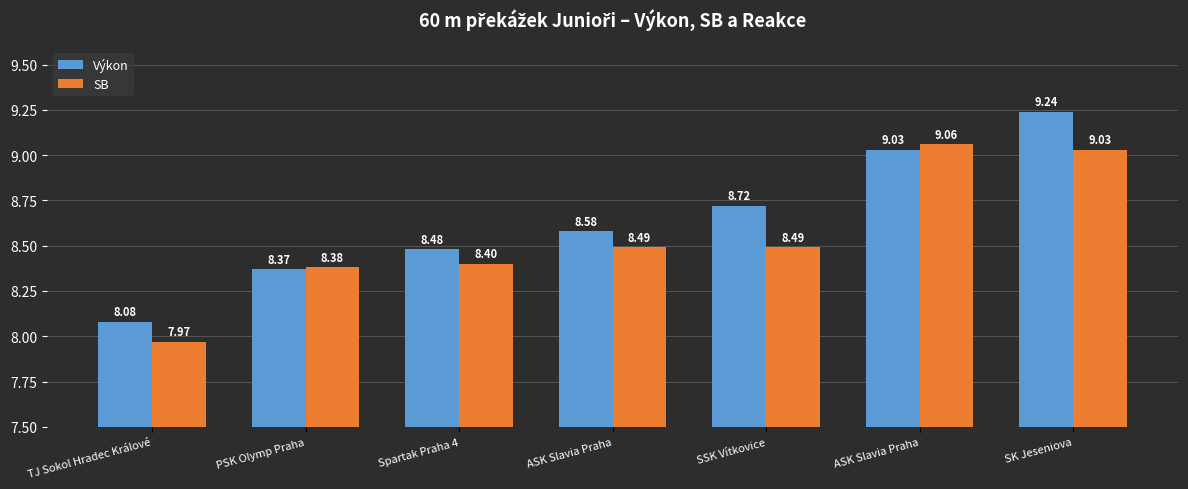

Count the number of data series in this chart.

2